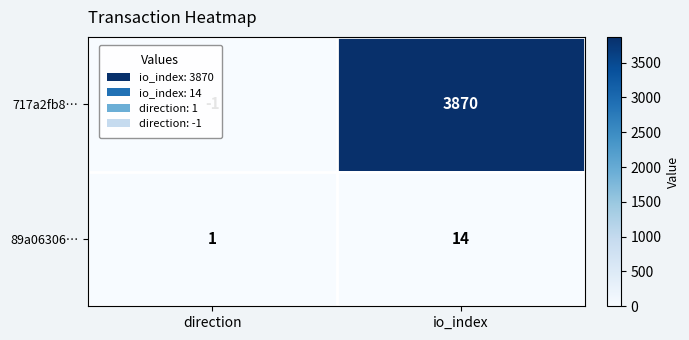

Which series has the widest spread of values?

717a2fb8…